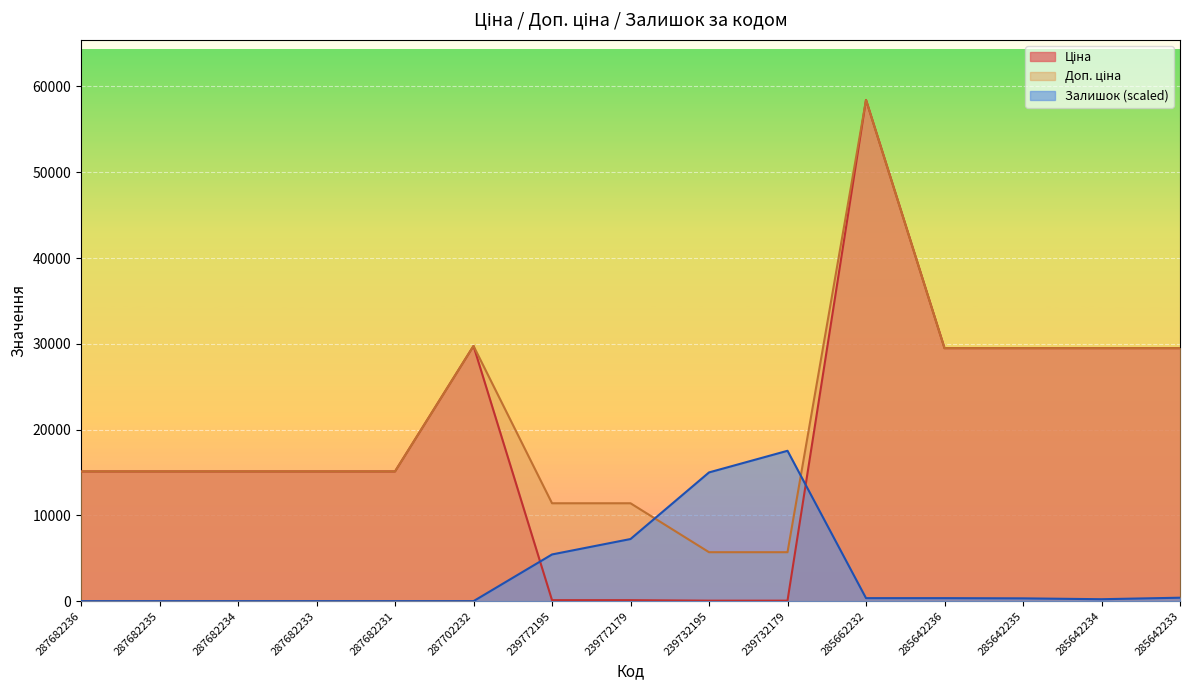

The Залишок series shows 0.0 at 287682231. True or false?

True